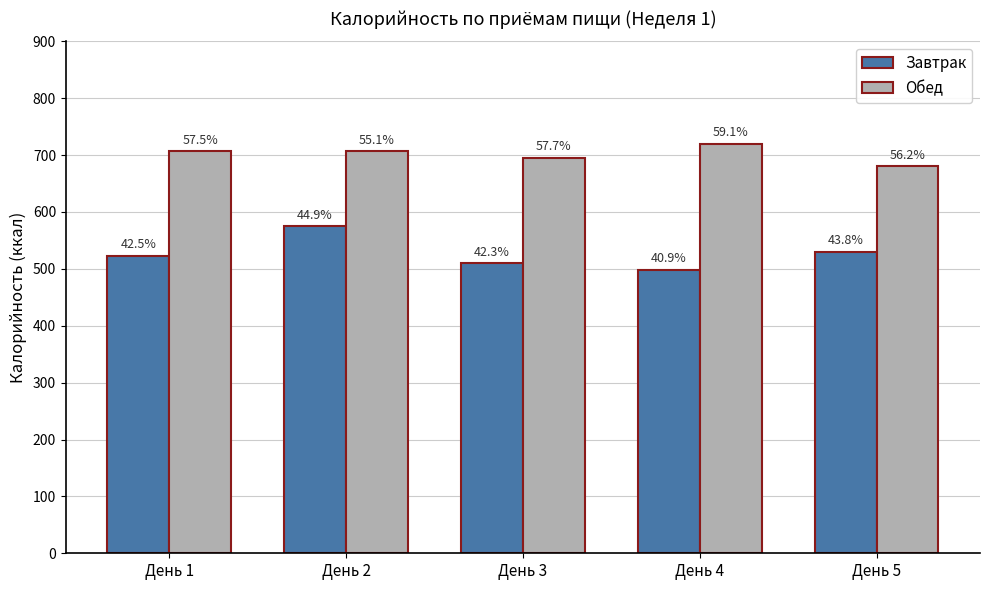

Which category has the lowest value in the Обед series?

День 5